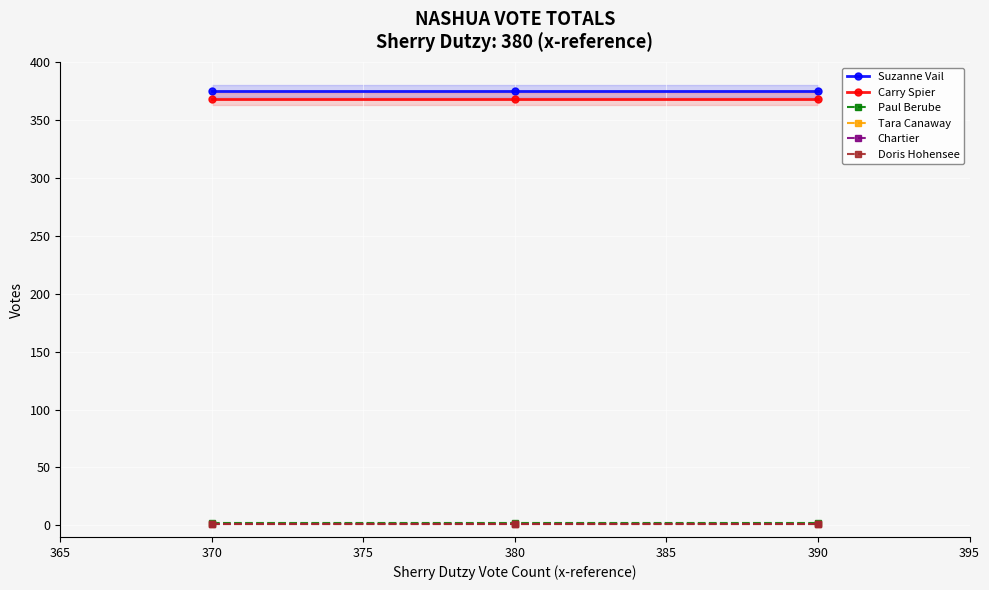

What is the smallest value displayed?

1